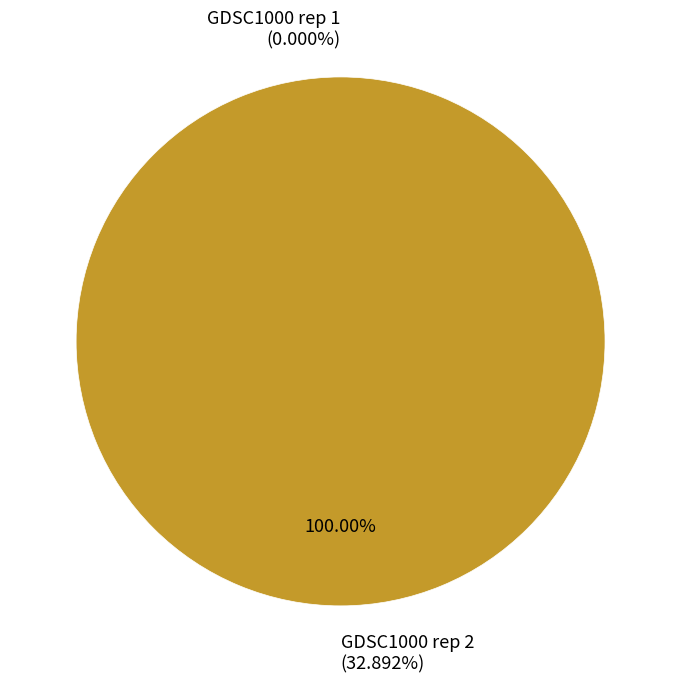

How many slices are in this pie chart?

2